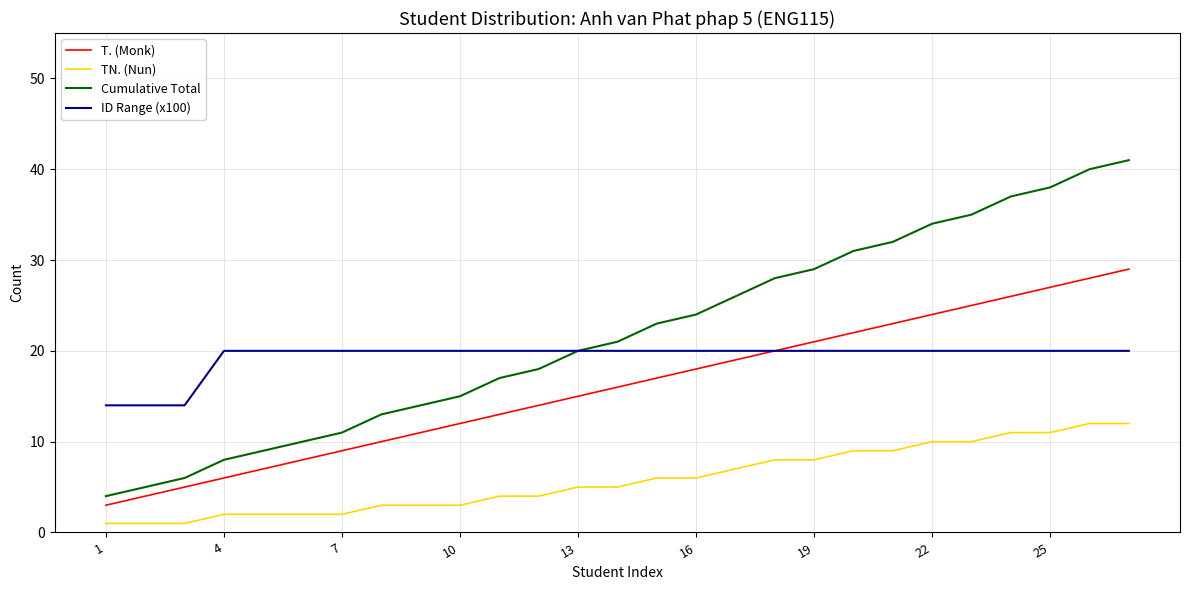

What are all the series names shown in the legend?

T. (Monk), TN. (Nun), Cumulative Total, ID Range (x100)